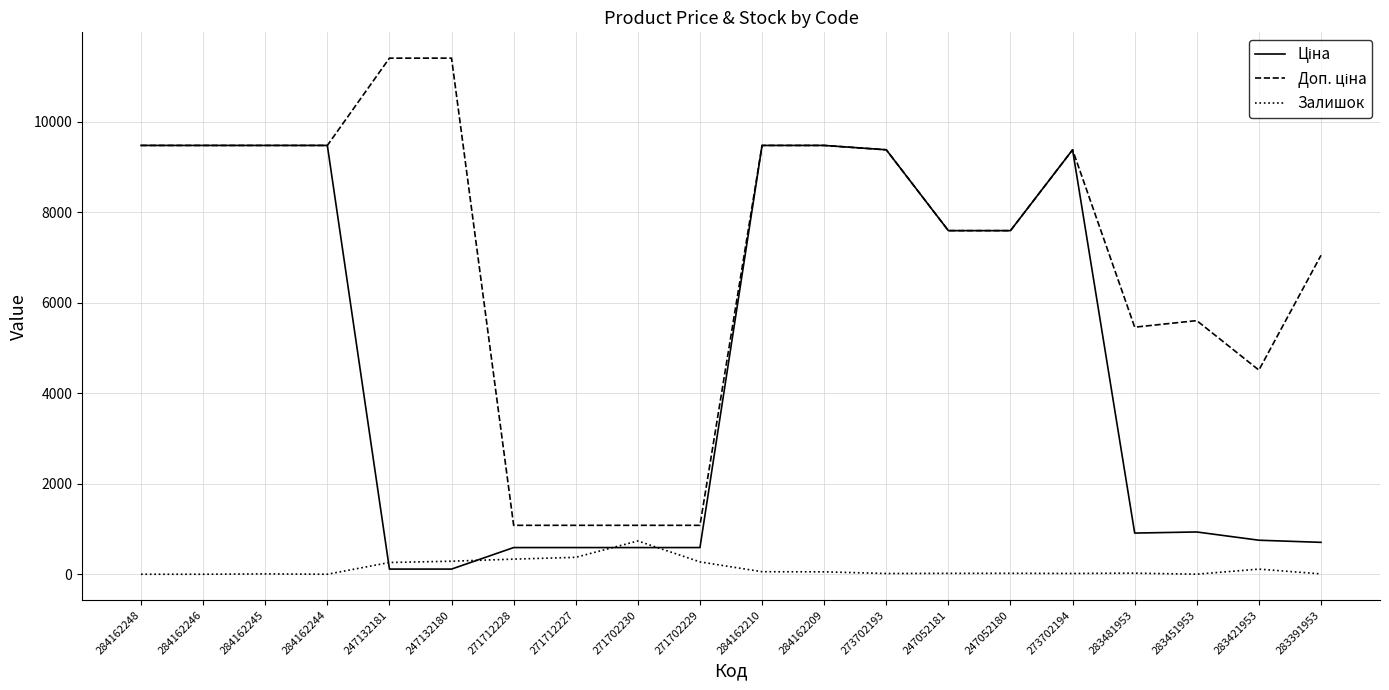

What is the difference between the maximum and minimum values in the Залишок series?

736.0